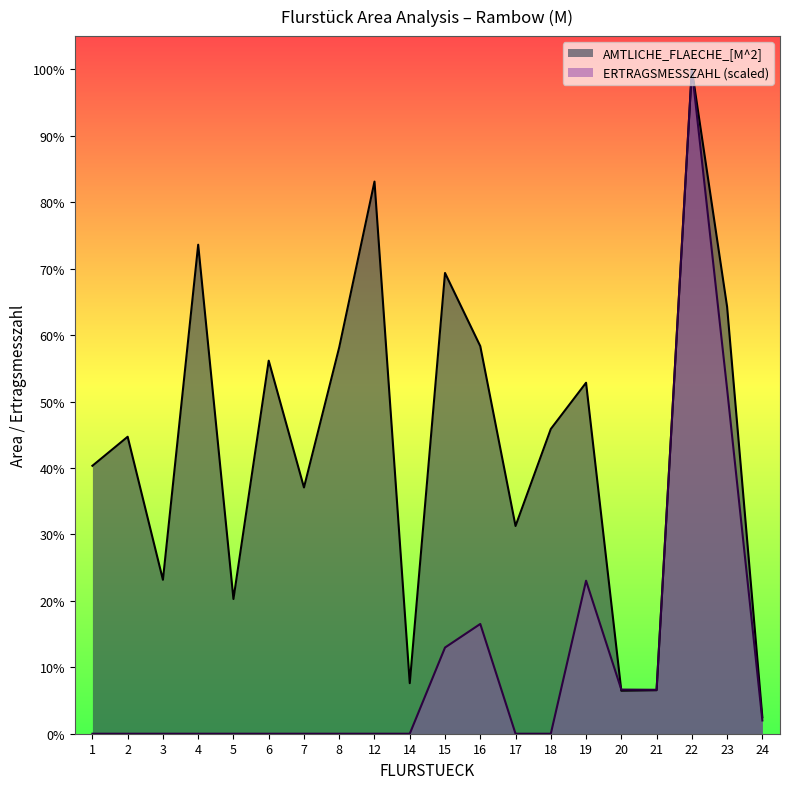

Is it true that AMTLICHE_FLAECHE_[M^2] equals 7635.1 at 23?

False